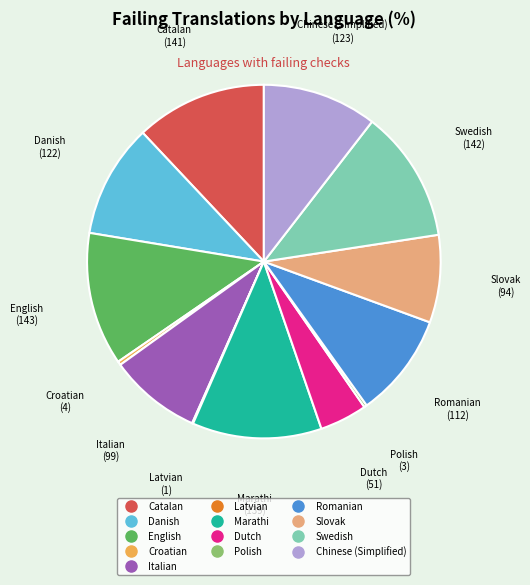

Is there a majority slice in this chart?

No